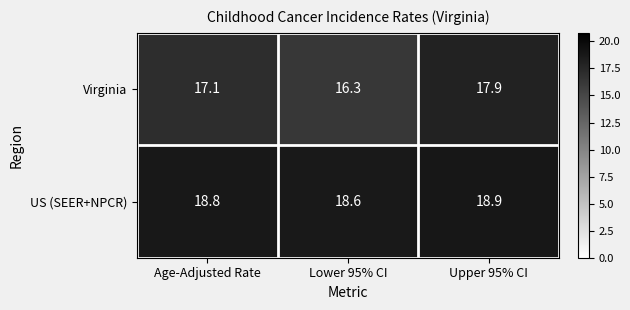

What is the difference between the Virginia values at Age-Adjusted Rate and Lower 95% CI?

0.8